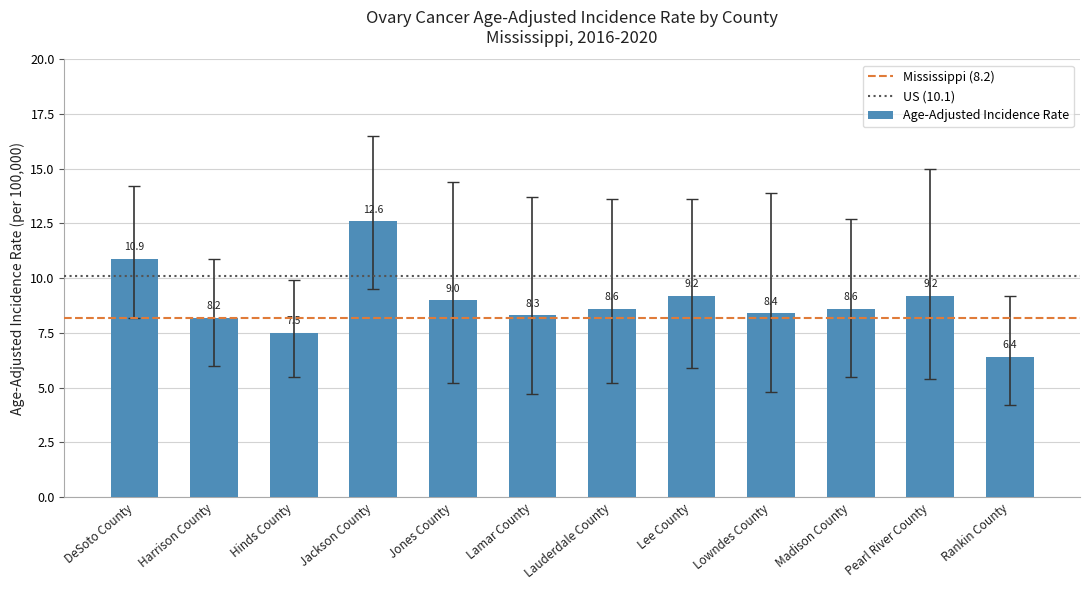

What is the approximate value at Lowndes County?

8.4